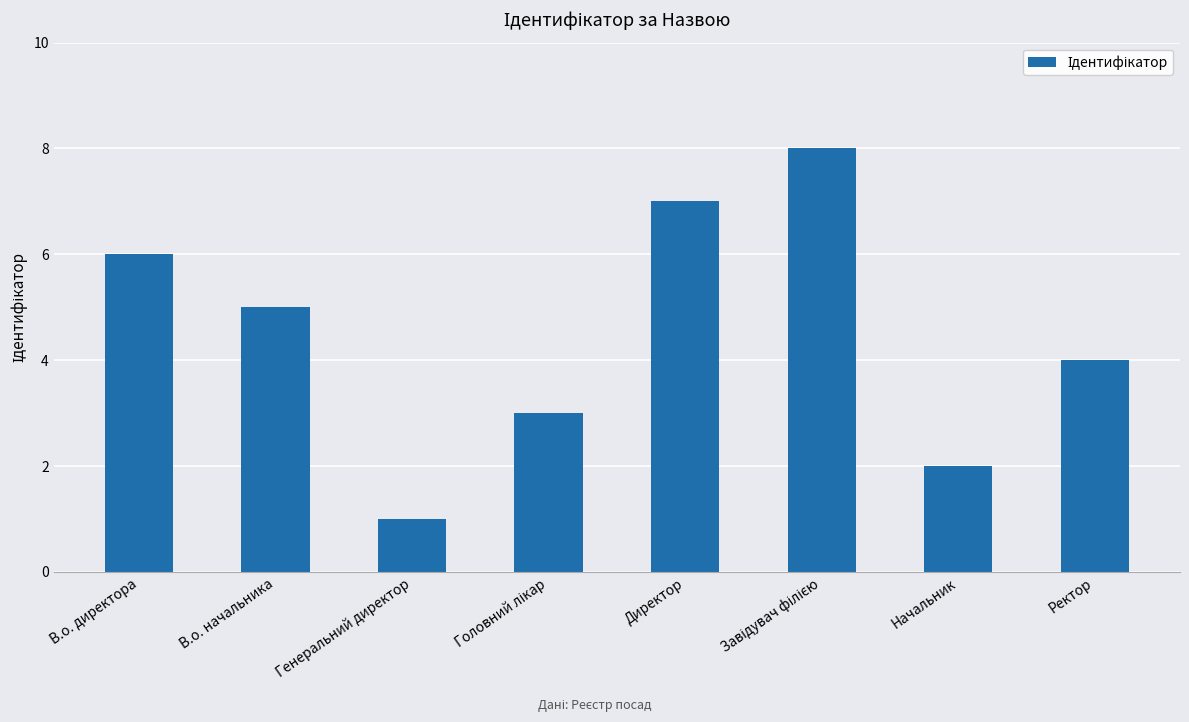

Which label corresponds to the smallest value in the chart?

Генеральний директор